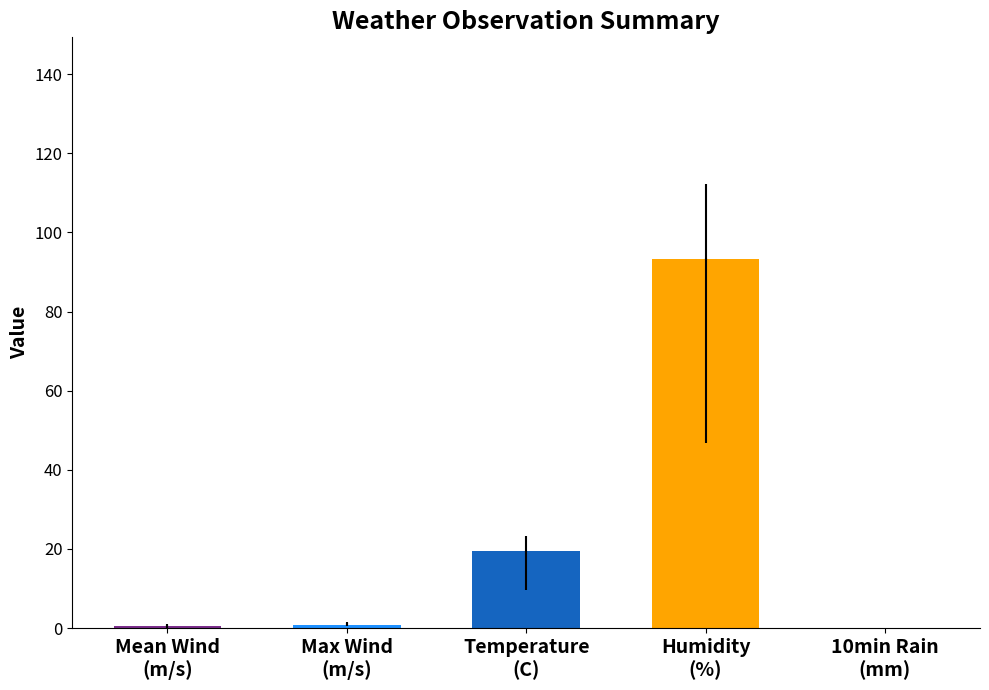

What is the sum of all values?

114.1